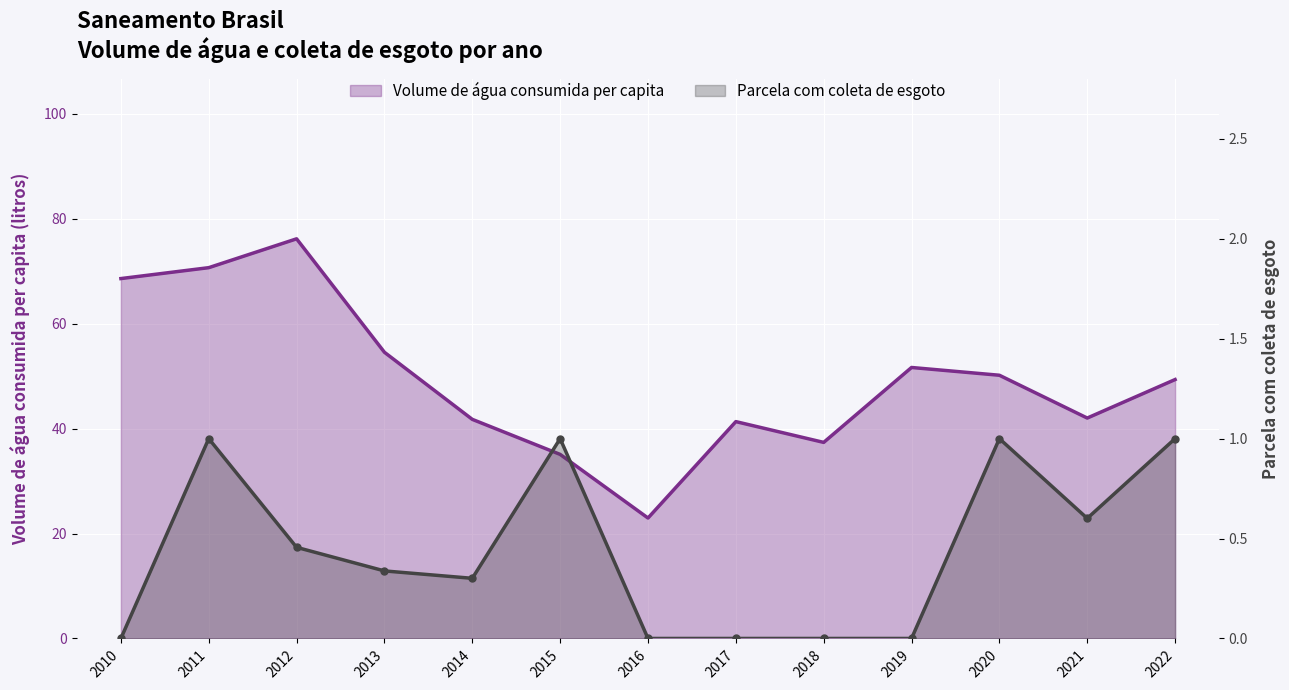

In Volume de água consumida per capita, how many points are lower than both neighbors (excluding endpoints)?

3